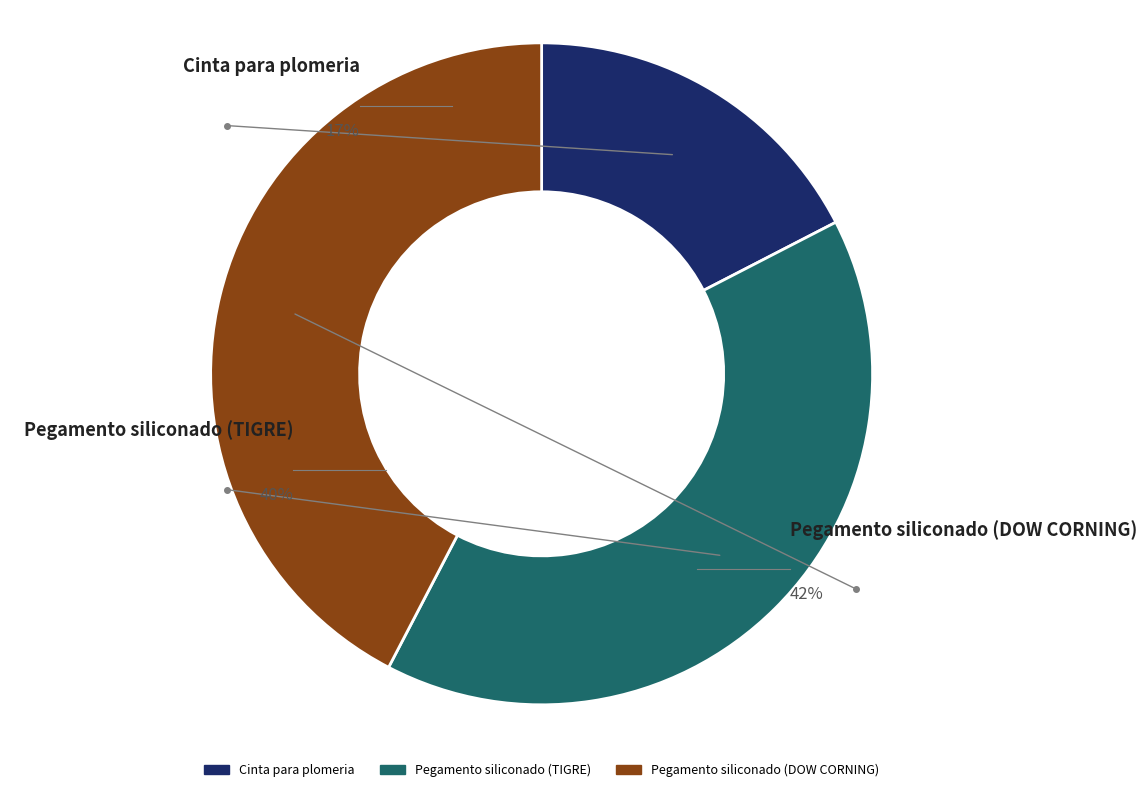

To the nearest percent, what is the combined percentage of Pegamento siliconado (TIGRE) and Cinta para plomeria?

58%